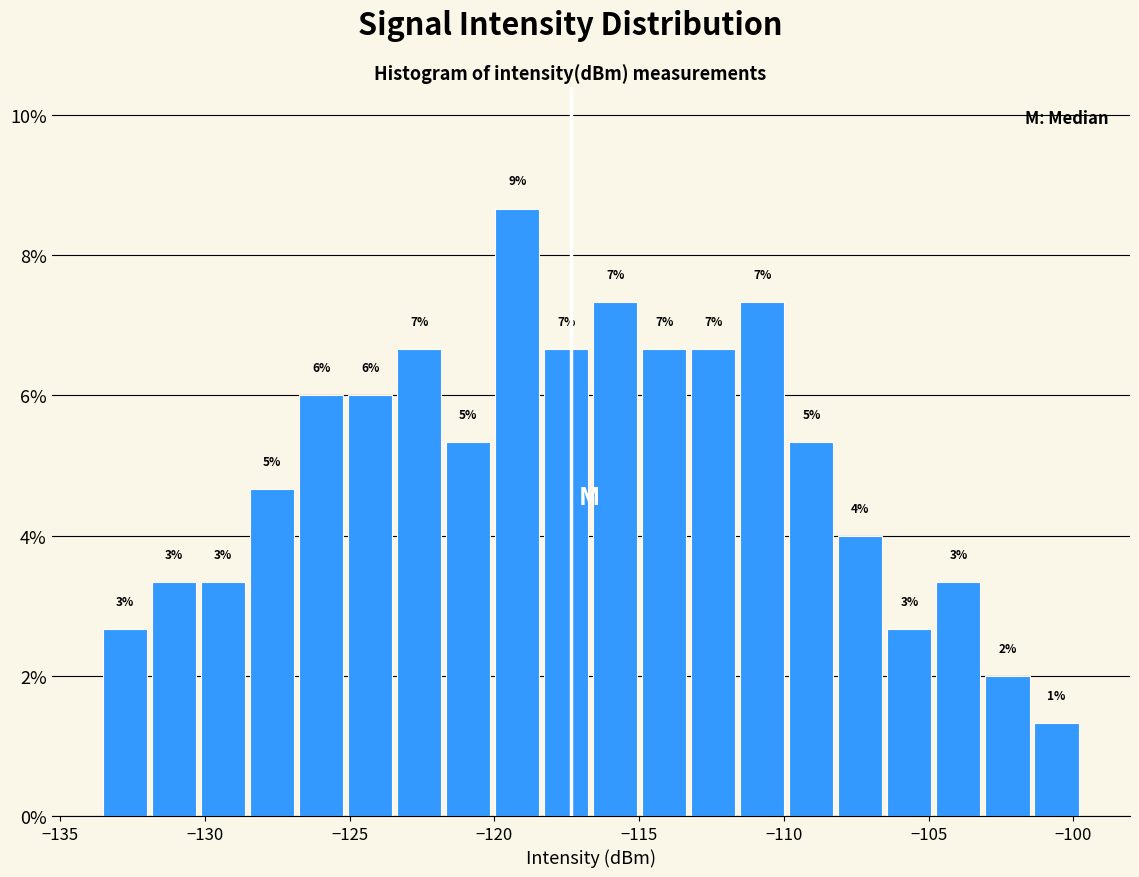

Around what value on the x-axis is the tallest bar? Give the approximate position of its centre, as read against the axis.

-119.0